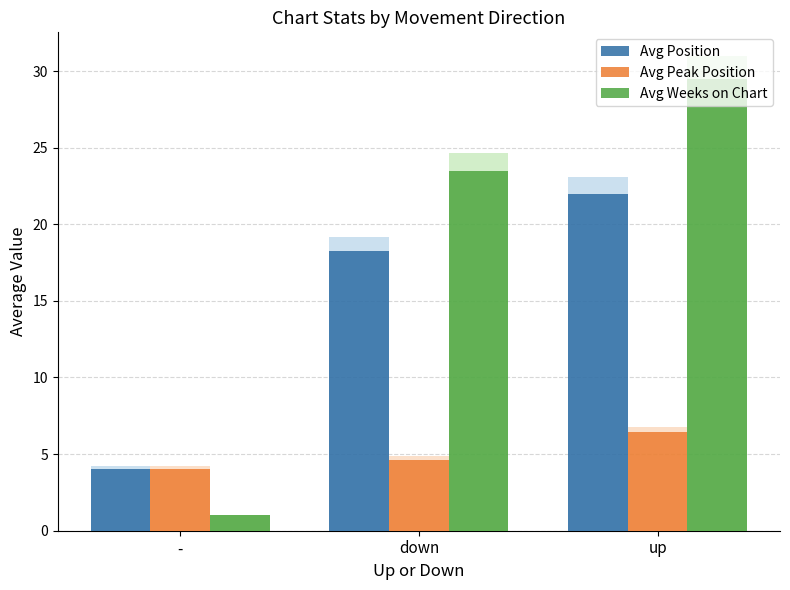

What is the label of the 3rd bar from the left?

up